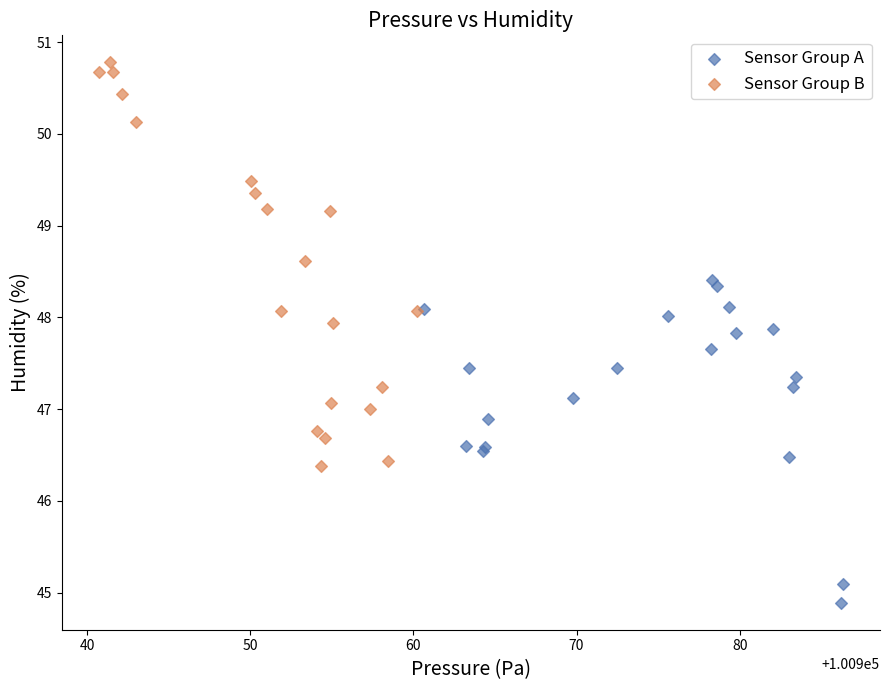

Which series reaches the minimum Y coordinate?

Sensor Group A